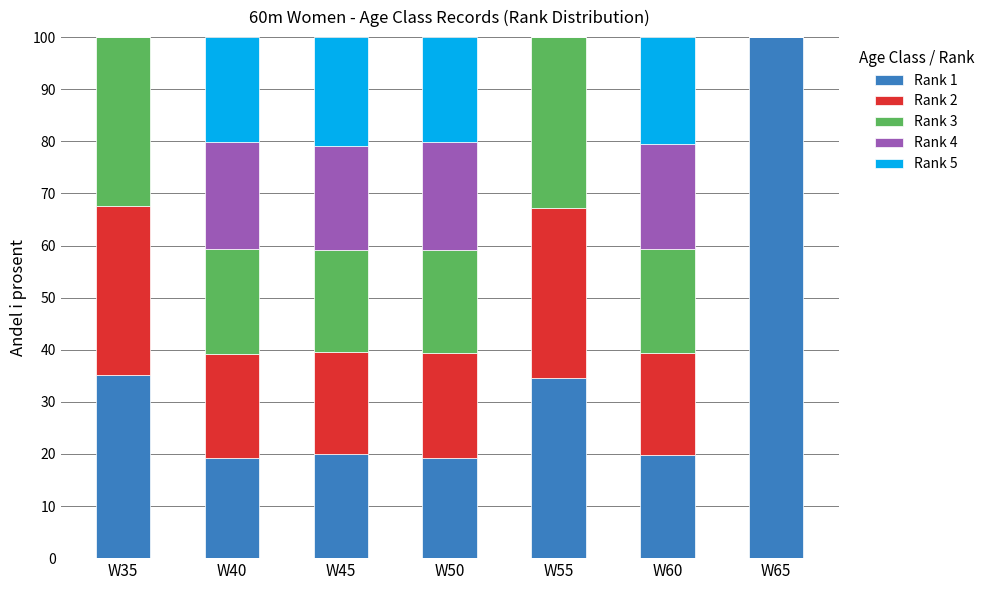

Is it true that Rank 1 equals 58.4 at W55?

False